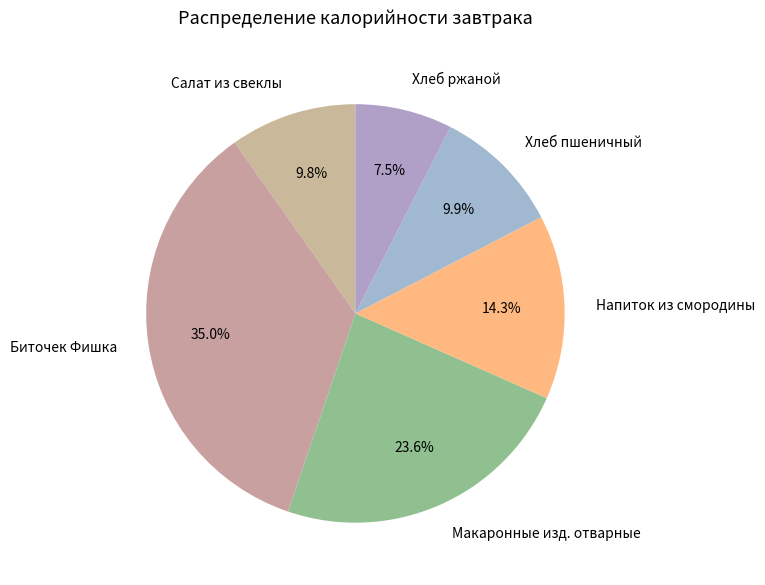

Combined, do Биточек Фишка and Хлеб пшеничный account for over 50%?

No